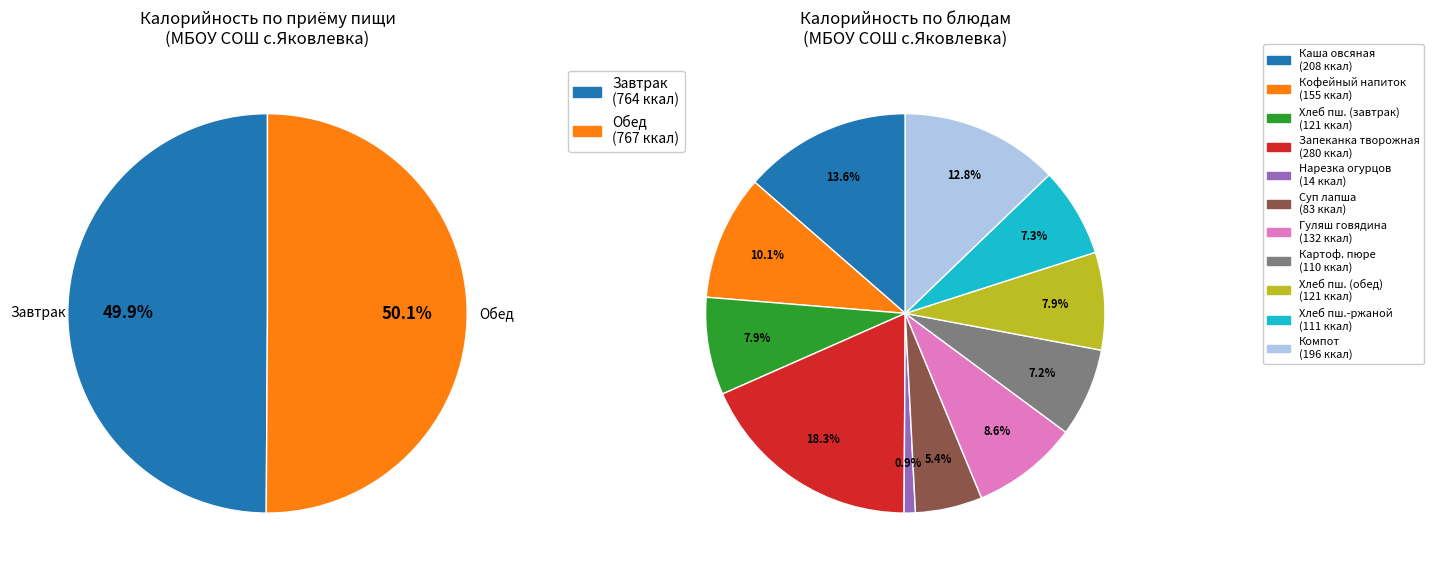

Does Картофельное пюре account for over 50% of the chart?

No